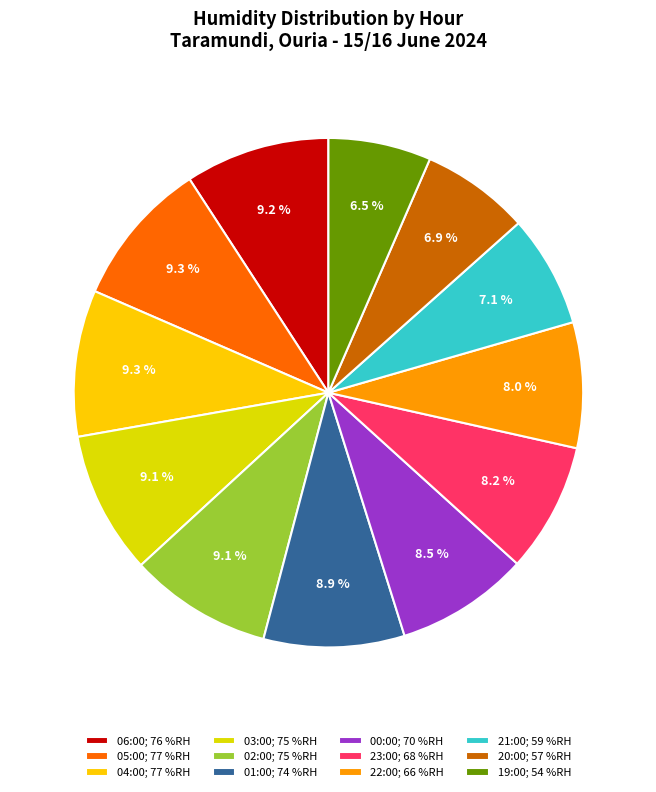

What is the total percentage of 01:00 and 03:00?

18.0%